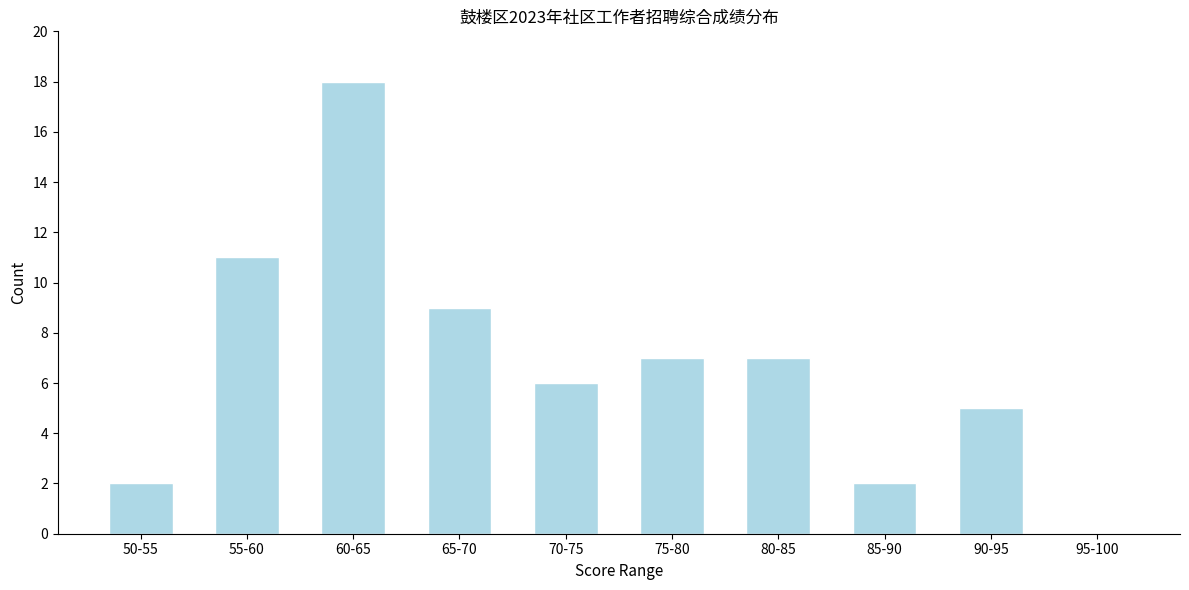

Reading left to right, what are all the values shown in this chart?

50-55=2	55-60=11	60-65=18	65-70=9	70-75=6	75-80=7	80-85=7	85-90=2	90-95=5	95-100=0